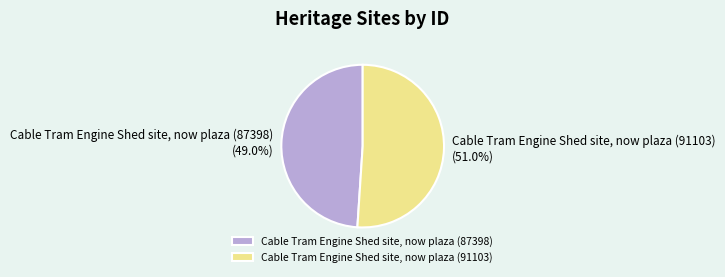

Which has a higher value, Cable Tram Engine Shed site, now plaza (91103) or Cable Tram Engine Shed site, now plaza (87398)?

Cable Tram Engine Shed site, now plaza (91103)